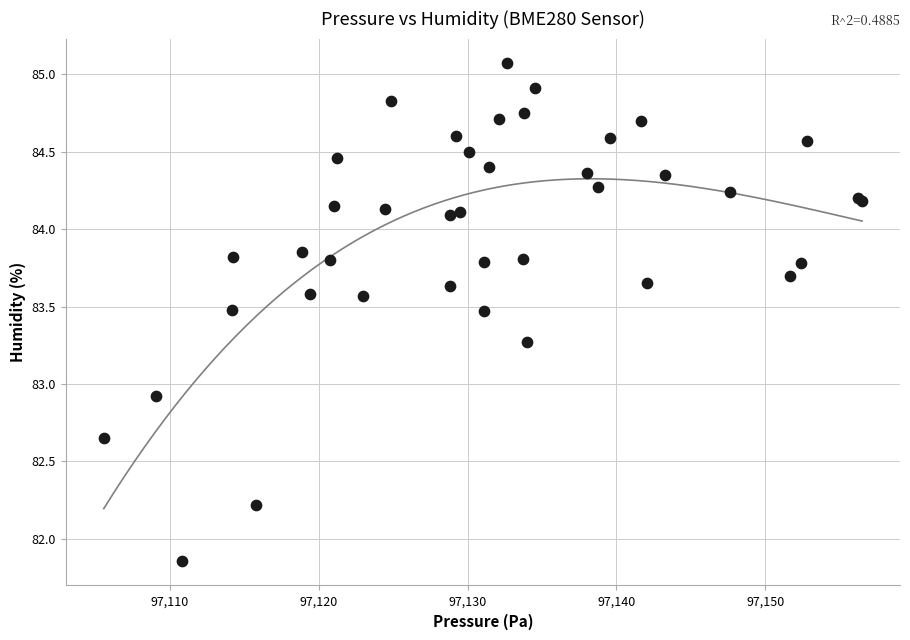

What Y value in the scatter plot is closest to 83?

82.9